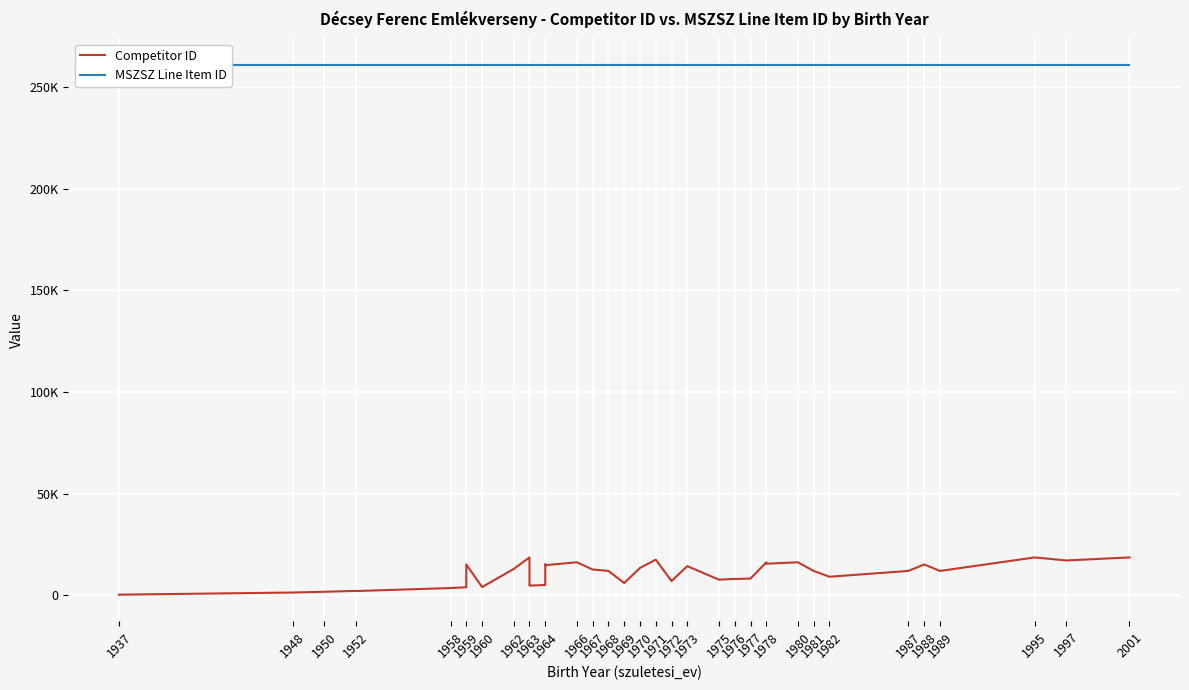

List the series in order of their peak value, highest first.

MSZSZ Line Item ID, Competitor ID